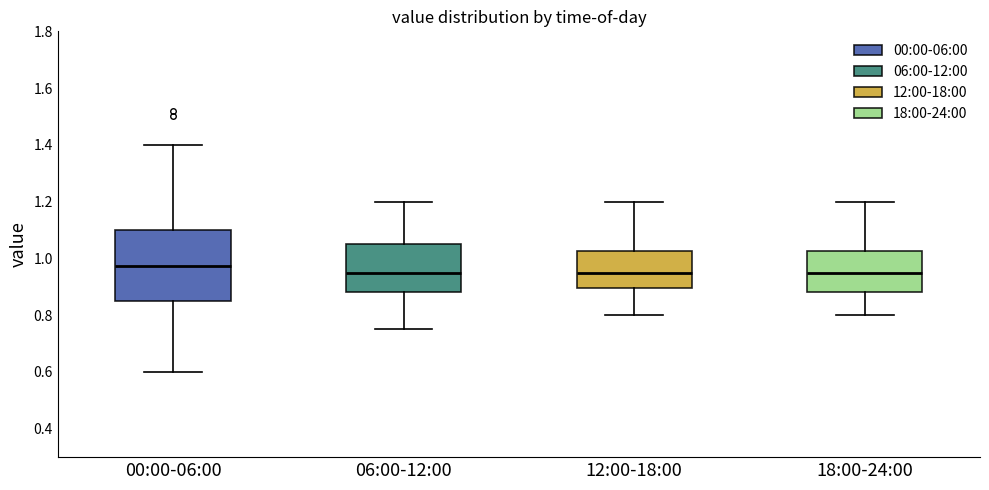

Which box is the tallest, from its lower edge to its upper edge?

00:00-06:00